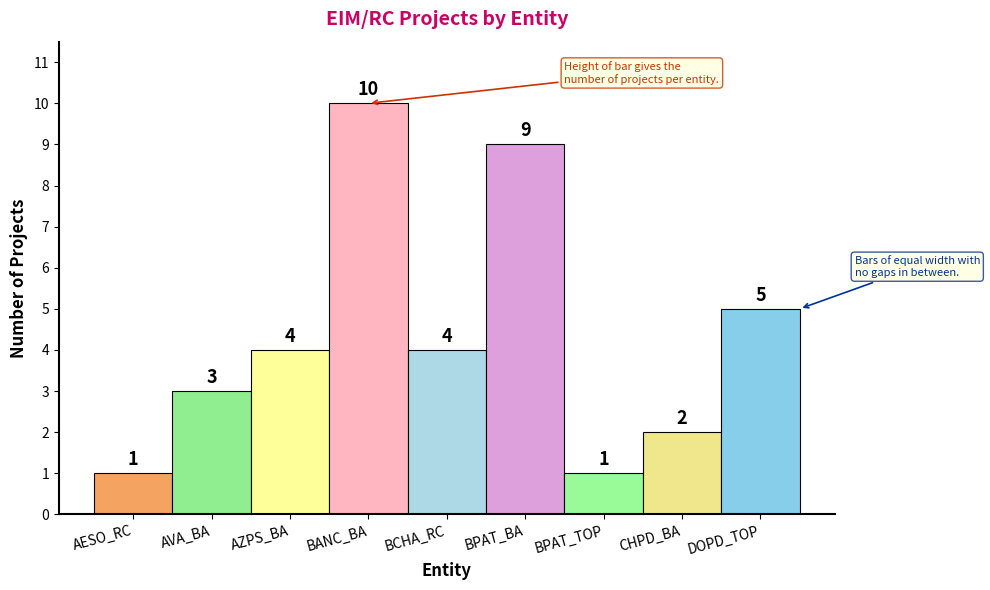

Reading left to right, list all the values displayed in this chart.

1	3	4	10	4	9	1	2	5